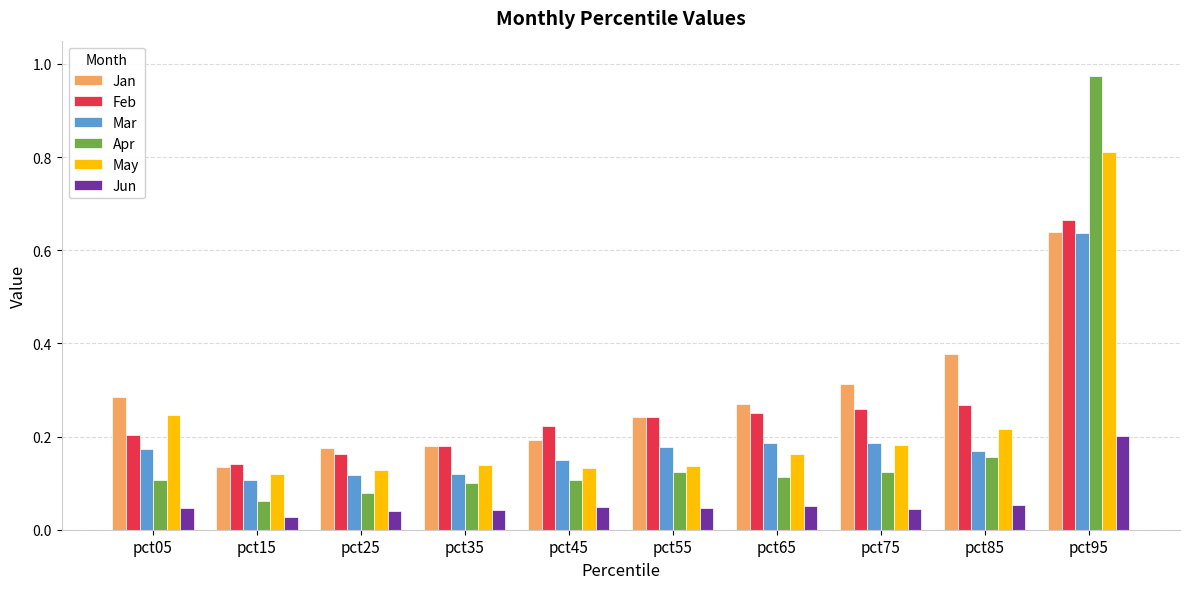

Does the chart contain any negative values?

No